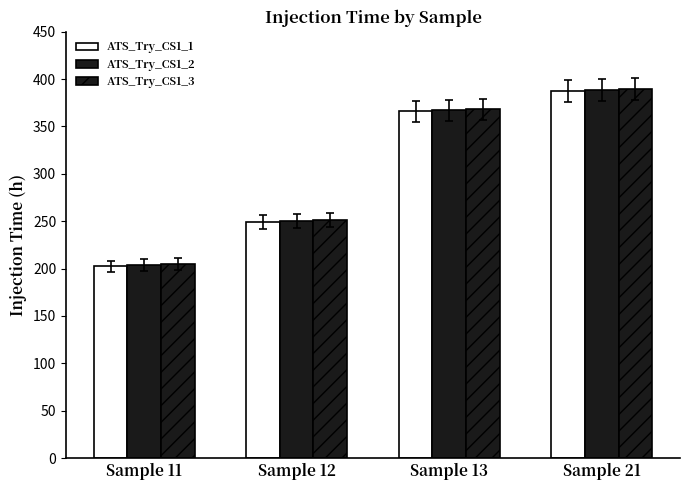

What is the average value of the ATS_Try_CS1_1 series?

301.2